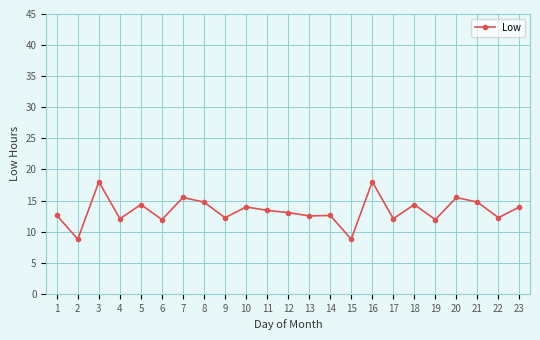

Is it true that the value at 7 is 8.5?

False